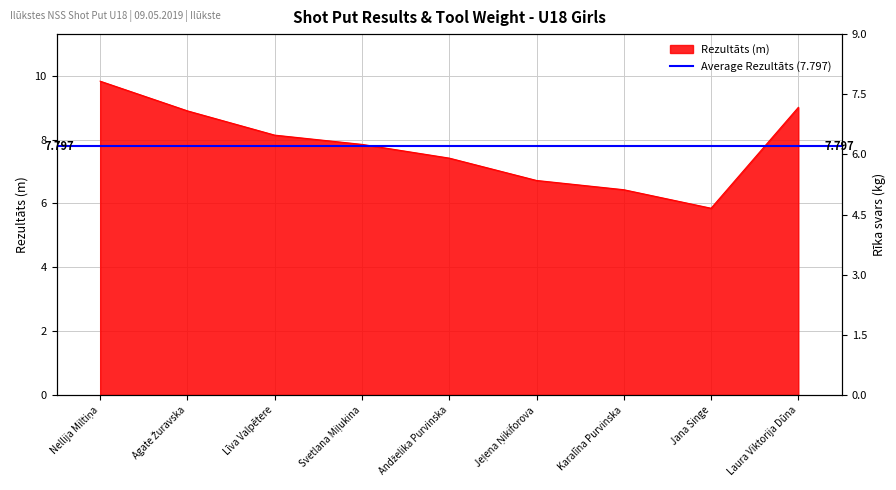

What position from the left is Līva Valpētere?

3